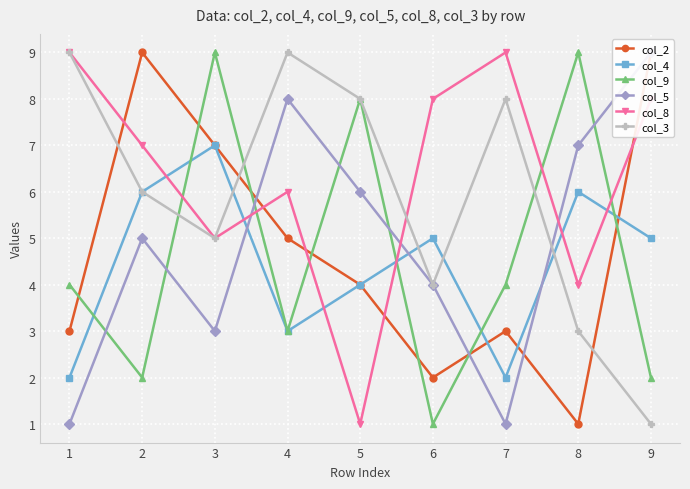

At which category is the sum across all series the highest?

3